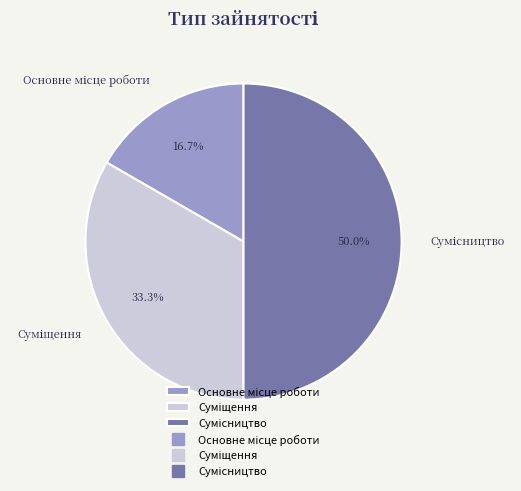

Is it true that Основне місце роботи is 17% of the pie?

True